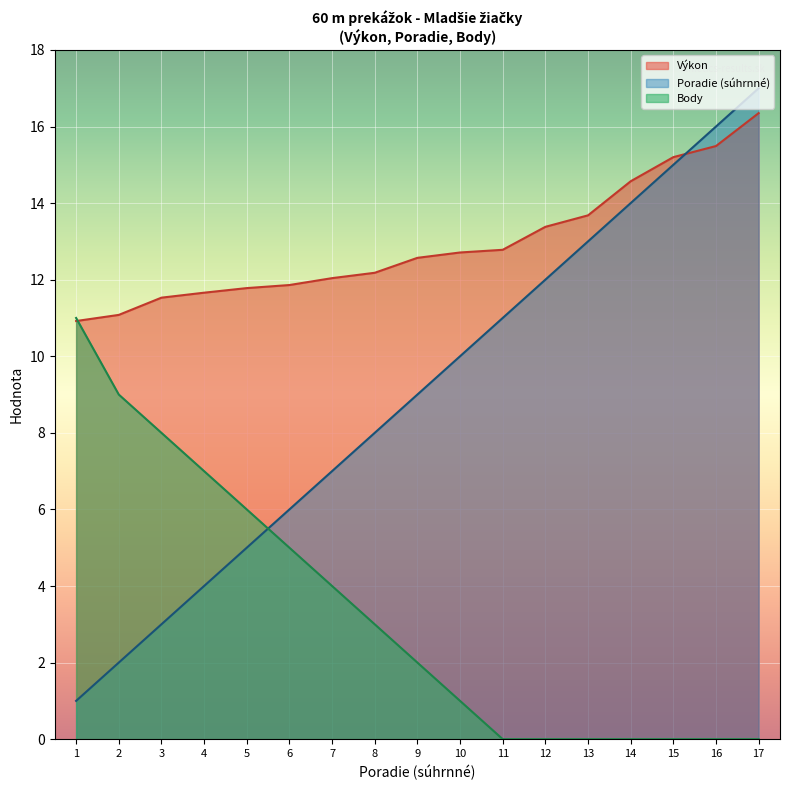

At which category is the sum across all series the highest?

17